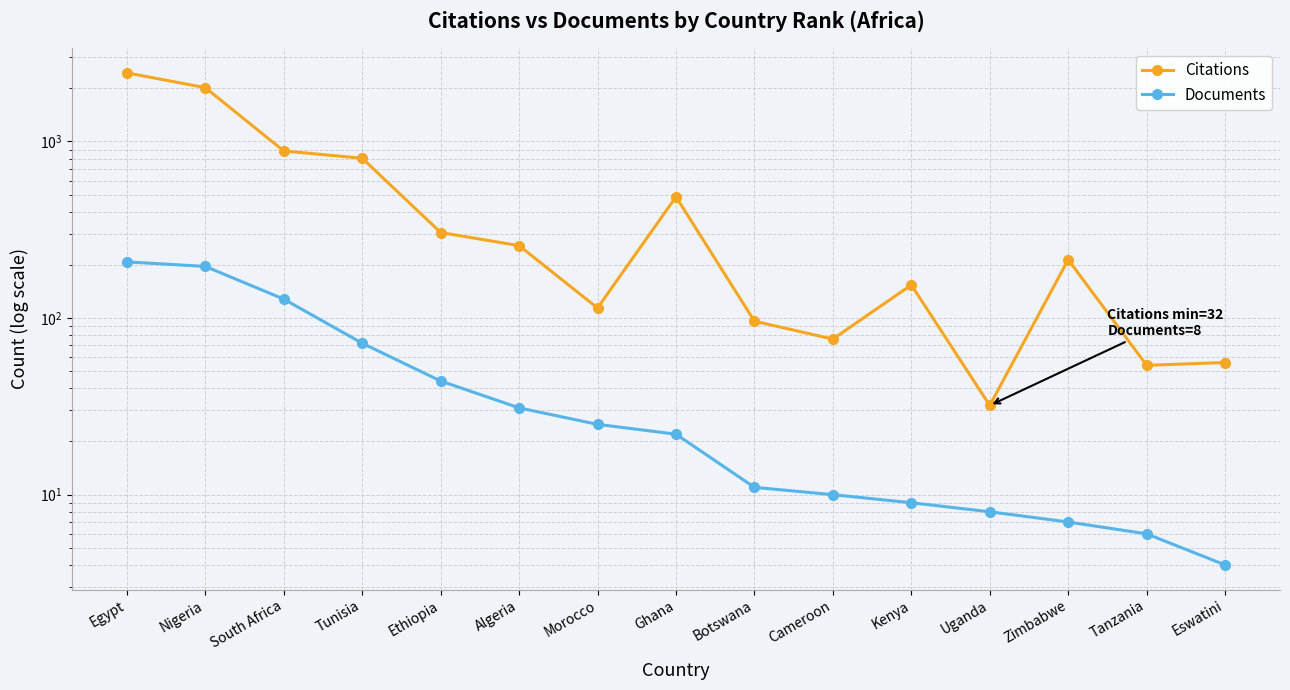

True or false: Documents and Citations intersect in this chart.

False